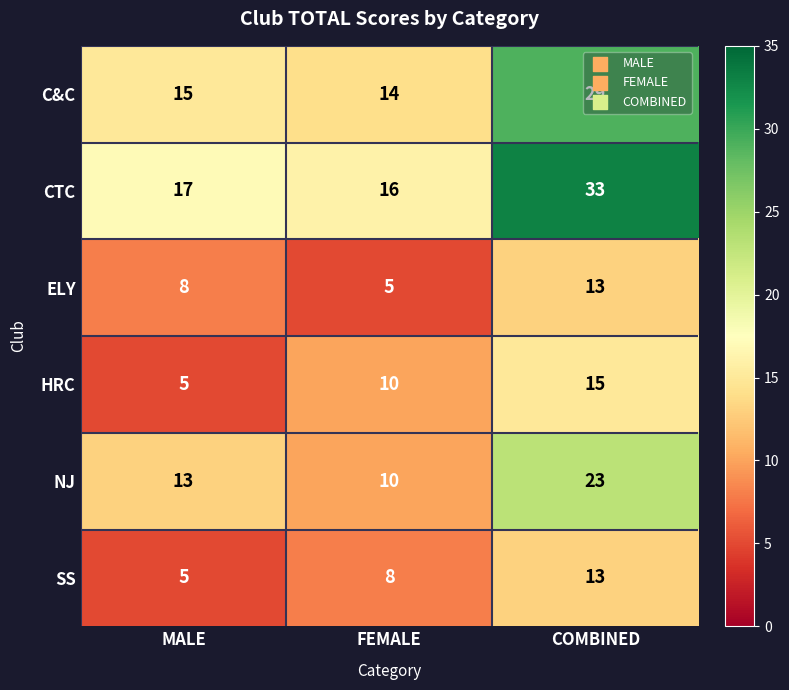

At which label does C&C reach its minimum?

FEMALE